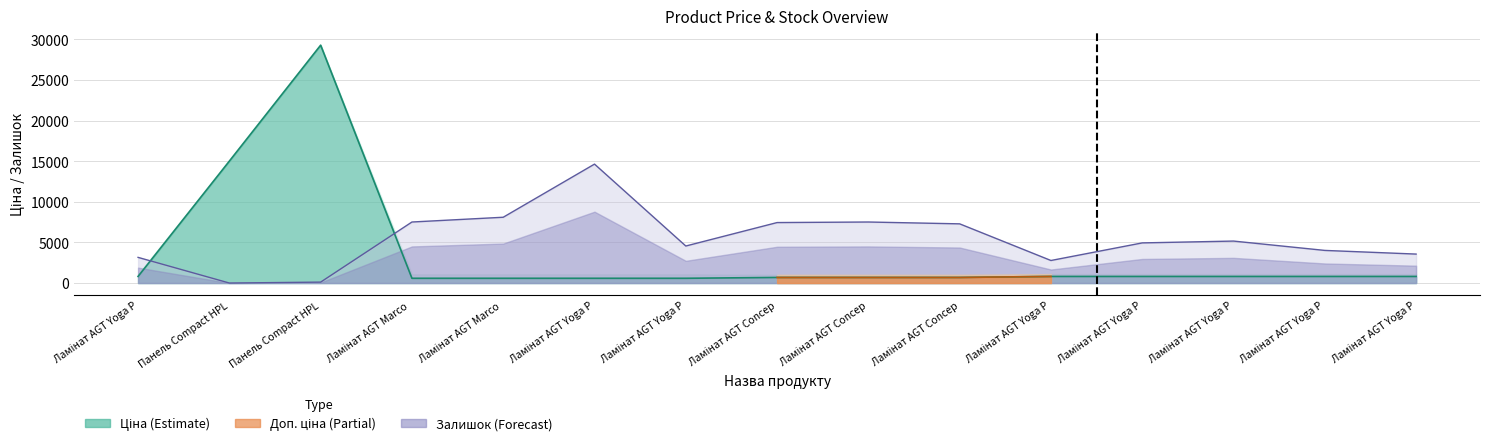

What is the difference between the Ціна values at Панель Compact HPL and Ламінат AGT Marco?

14433.2